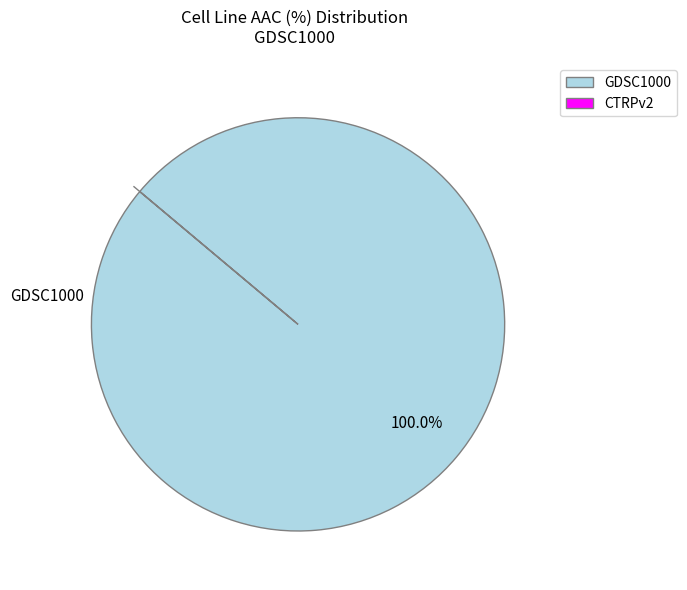

Does any single category account for the majority?

Yes